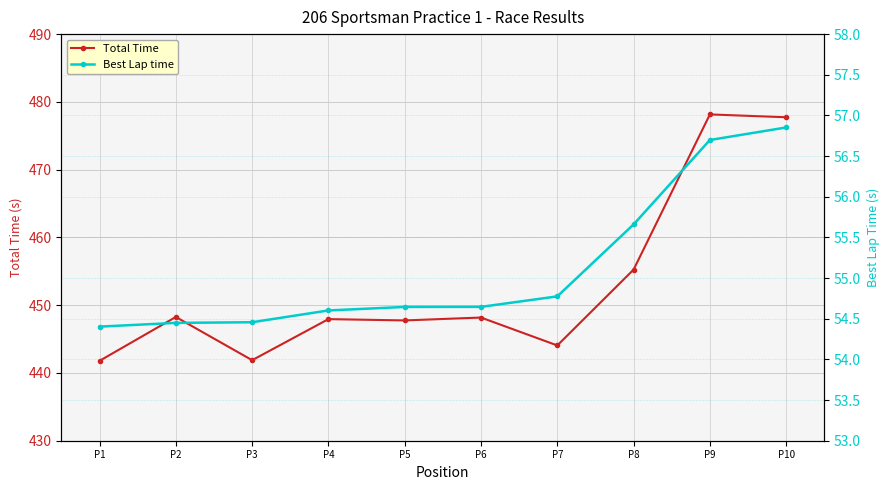

Is the value of Best Lap time at P2 greater than the value of Total Time at P4?

No